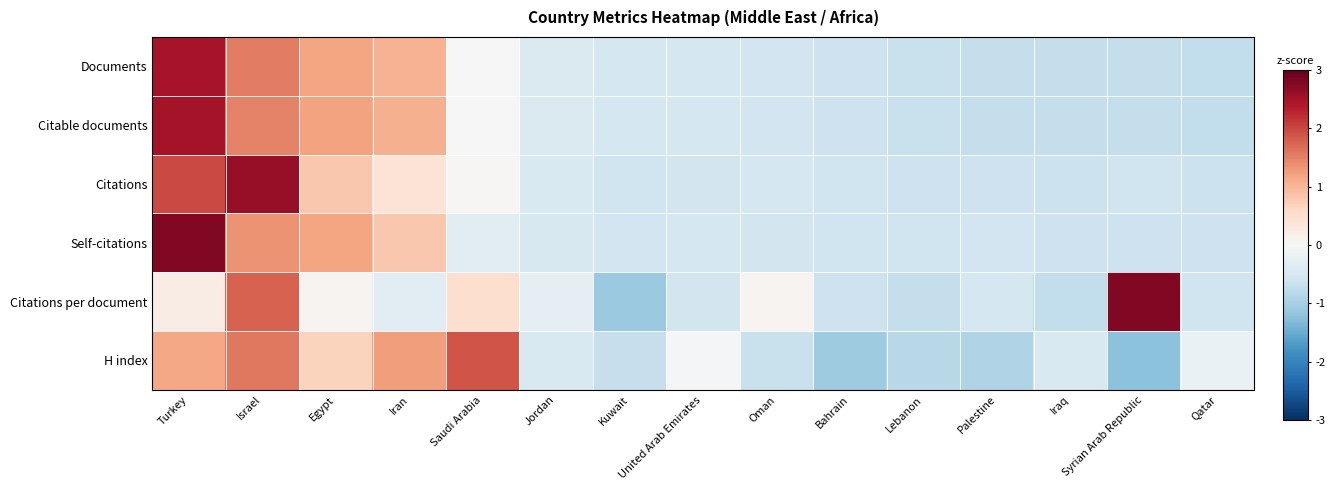

At which category is the sum across all series the highest?

Turkey